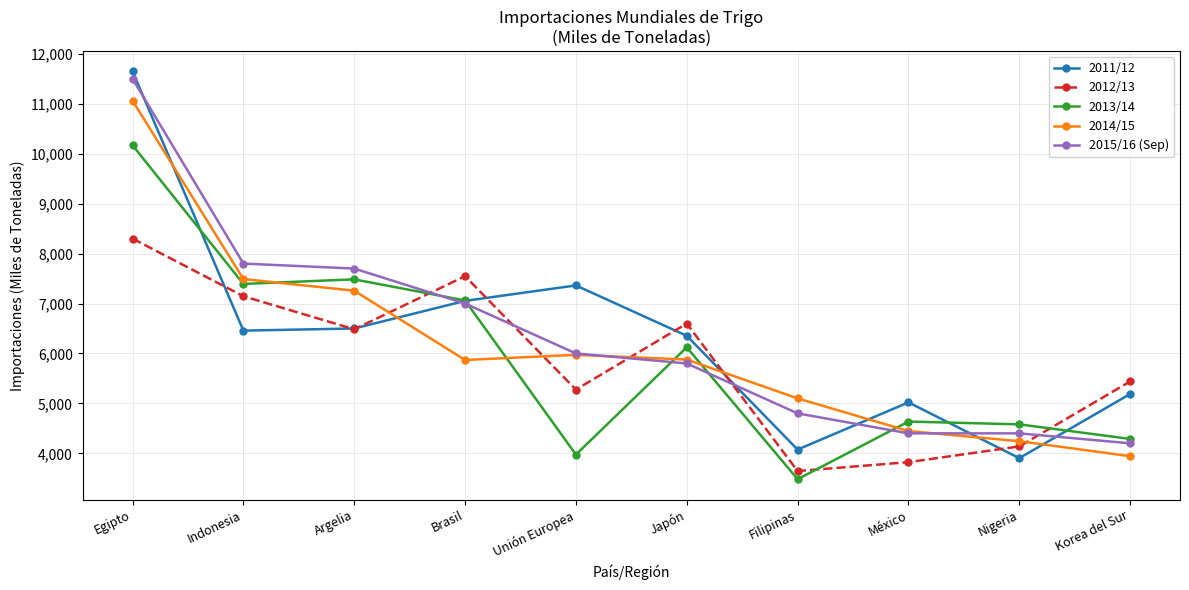

At which category does the chart reach its minimum across all series?

Filipinas